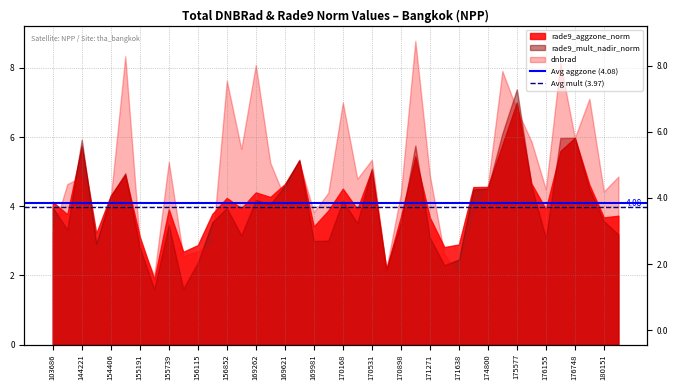

The value of Avg aggzone (4.08) at 144221 is 4.1. True or false?

True